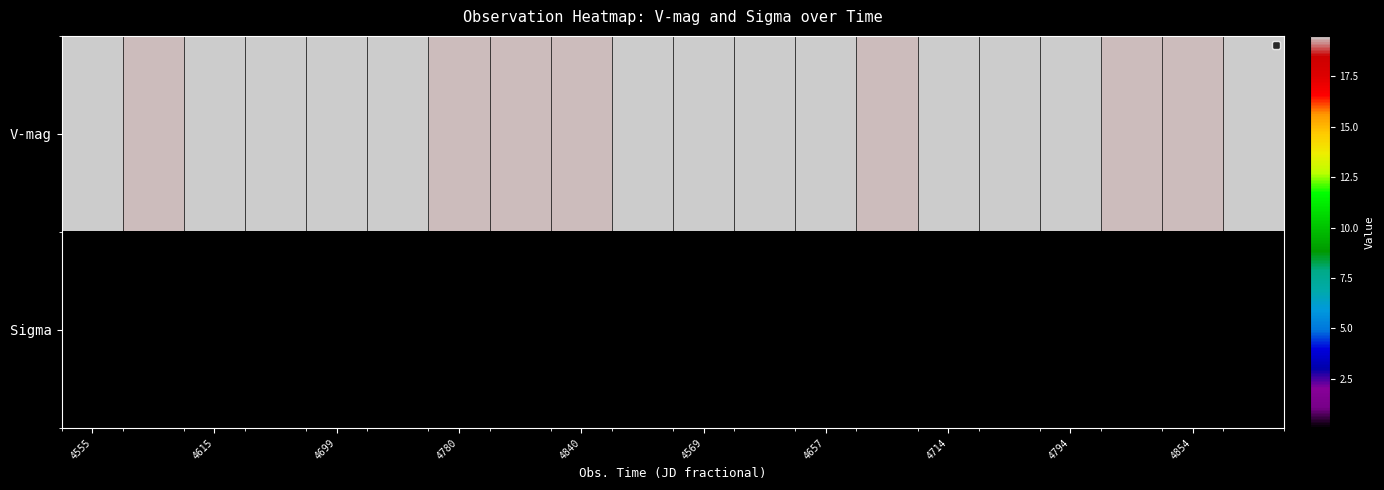

Reading right to left, extract all data points from this chart.

V-mag: 19.5	19.4	19.4	19.4	19.5	19.5	19.4	19.4	19.5	19.5	19.5	19.4	19.4	19.4	19.5	19.4	19.5	19.5	19.4	19.4
Sigma: 0.1	0.1	0.1	0.1	0.1	0.1	0.1	0.1	0.1	0.1	0.1	0.1	0.1	0.1	0.1	0.1	0.1	0.1	0.1	0.1